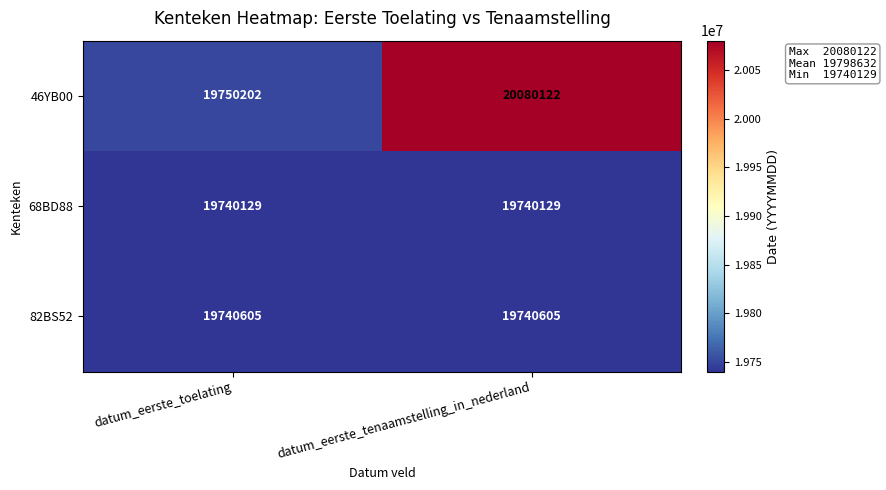

What is the greatest value displayed?

20080122